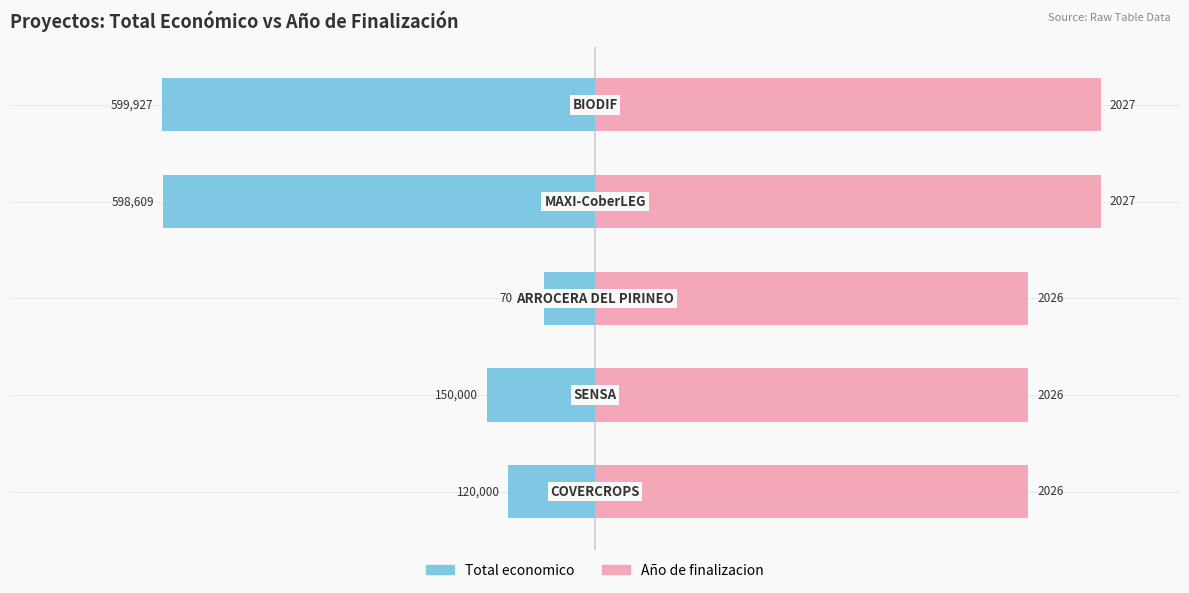

How many data points does each series have?

5